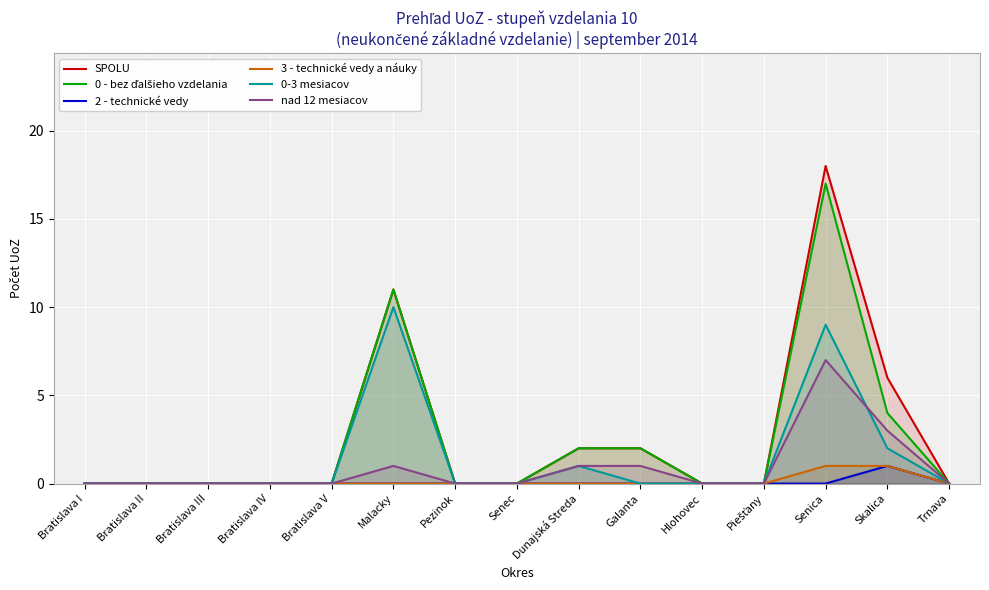

What are all the series names shown in the legend?

SPOLU, 0 - bez ďalšieho vzdelania, 2 - technické vedy, 3 - technické vedy a náuky, 0-3 mesiacov, nad 12 mesiacov